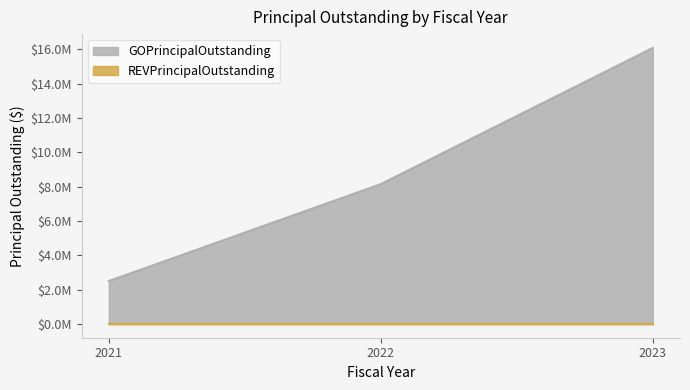

What is the sum of the values at 2023 and 2022?

24240000